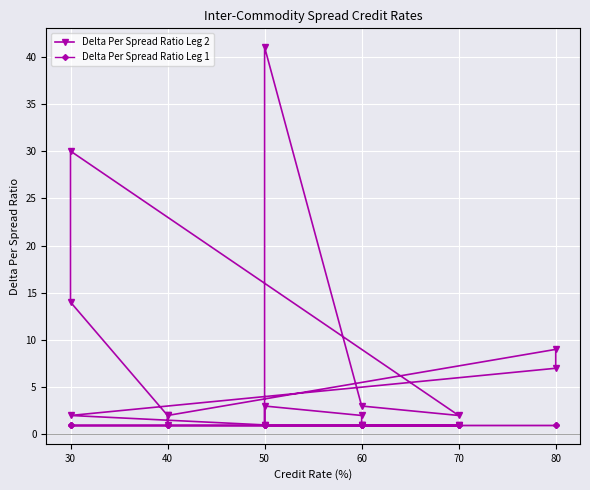

The value of Delta Per Spread Ratio Leg 1 at 70 is 1. True or false?

True